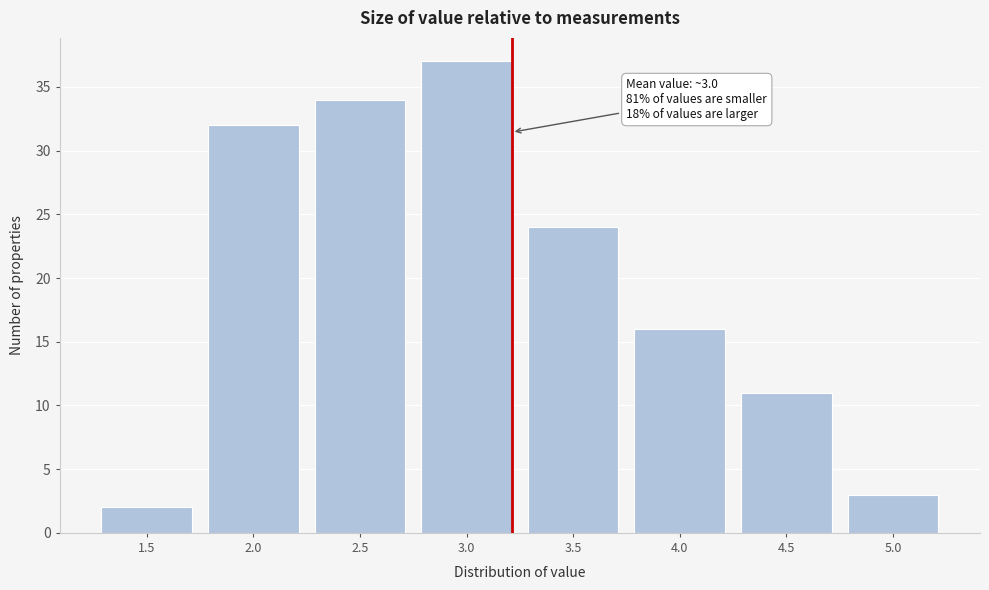

Reading left to right, what are all the values shown in this chart?

1.5=2	2.0=32	2.5=34	3.0=37	3.5=24	4.0=16	4.5=11	5.0=3